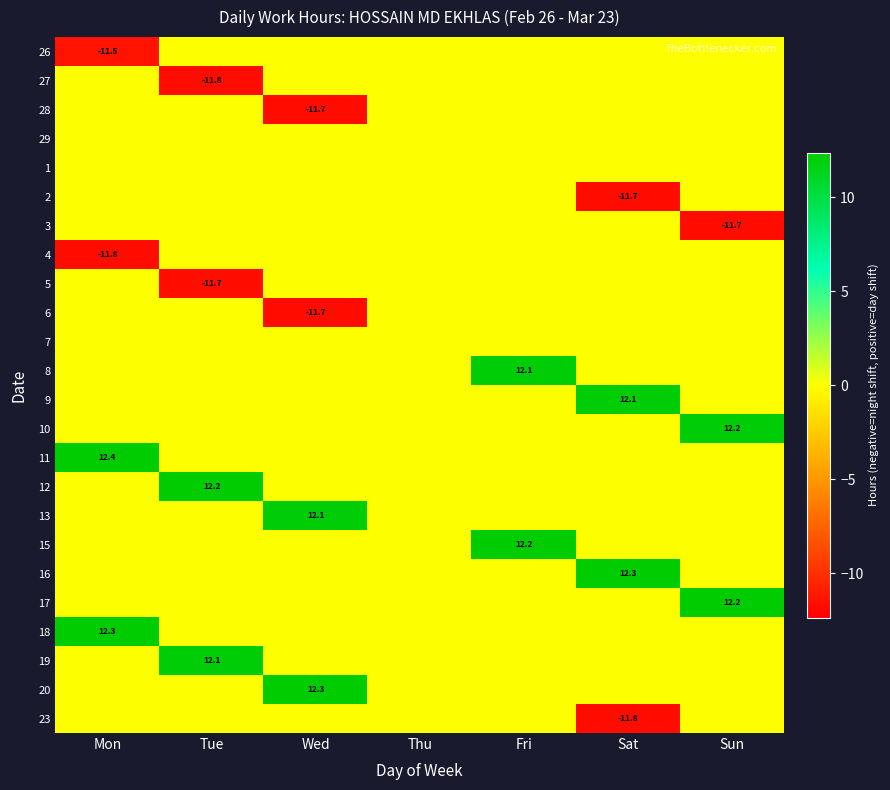

How many categories are shown in the chart?

7